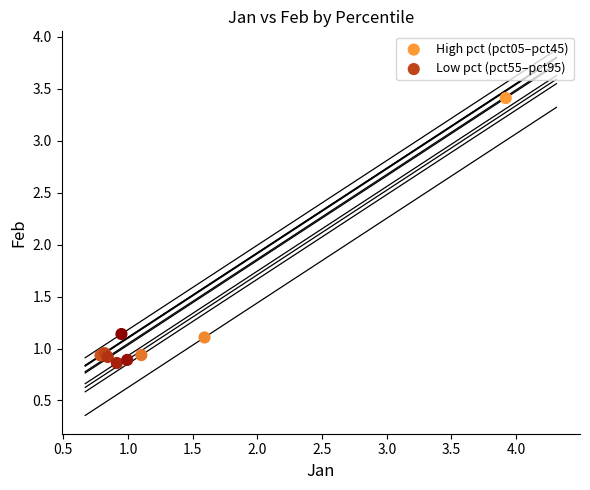

What are all the series names shown in the legend?

High pct (pct05–pct45), Low pct (pct55–pct95)